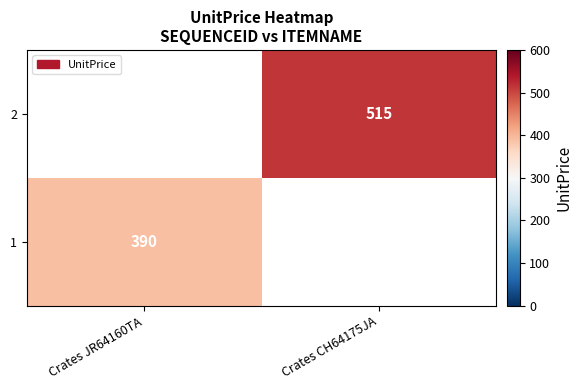

Is it true that 1 equals 390 at Crates JR64160TA?

True